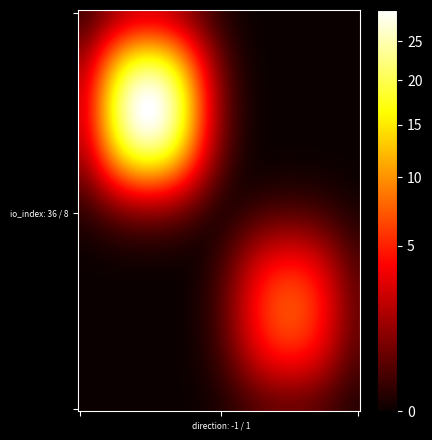

At how many categories does at least one series exceed 17?

1